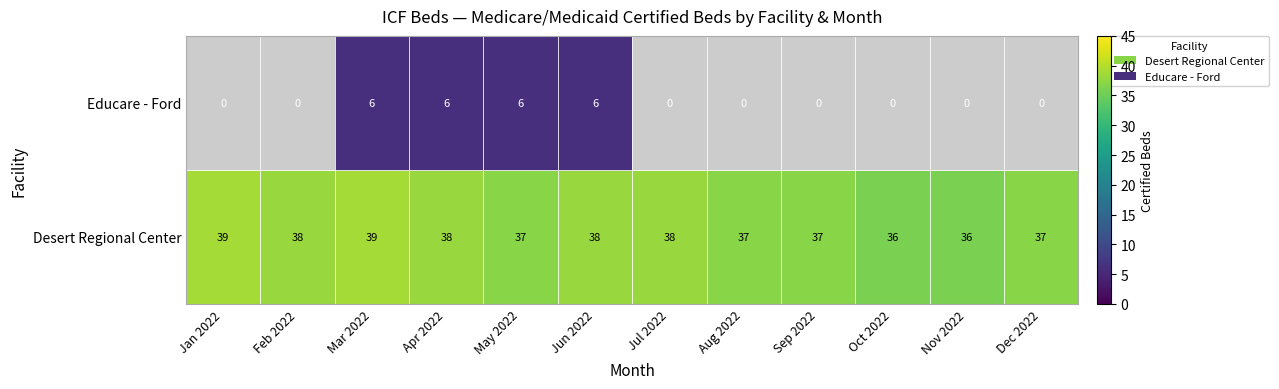

Is the value of Desert Regional Center at Dec 2022 greater than the value of Educare - Ford at Mar 2022?

Yes